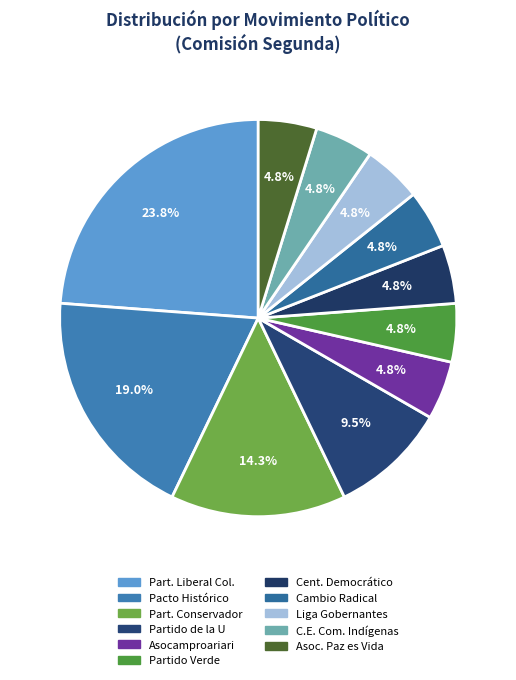

To the nearest percent, what is the difference between the largest and smallest slice percentages?

19%